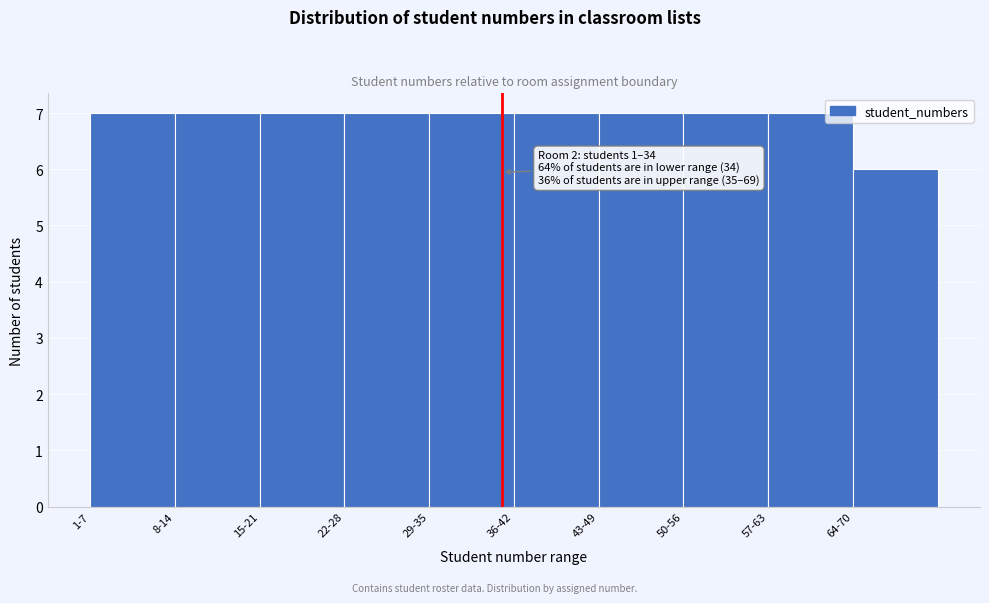

Reading left to right, list all the values displayed in this chart.

1-7=7	8-14=7	15-21=7	22-28=7	29-35=7	36-42=7	43-49=7	50-56=7	57-63=7	64-70=6